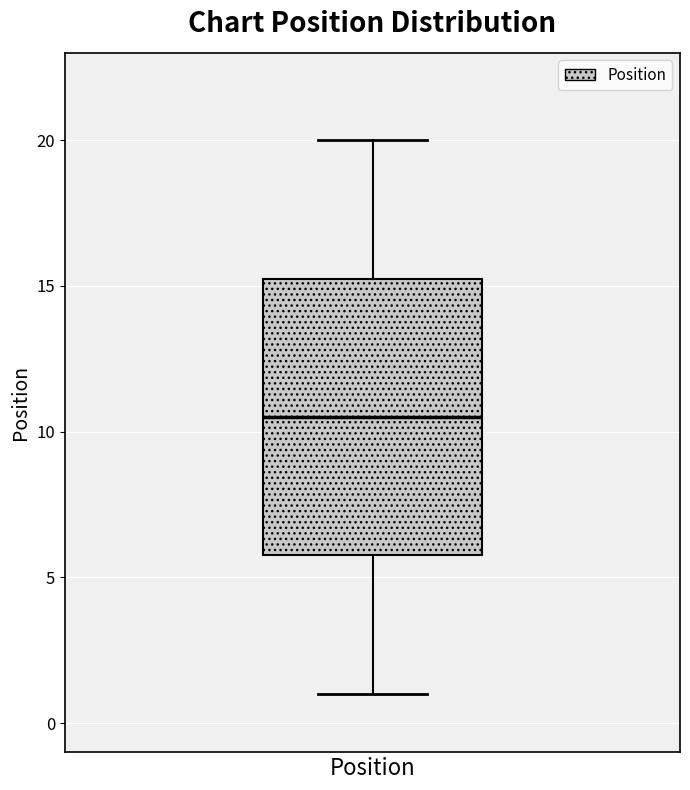

Where is the upper edge of the box for Position on the y-axis? The values are not printed on the chart, so give them approximately, as read against the axis.

15.5